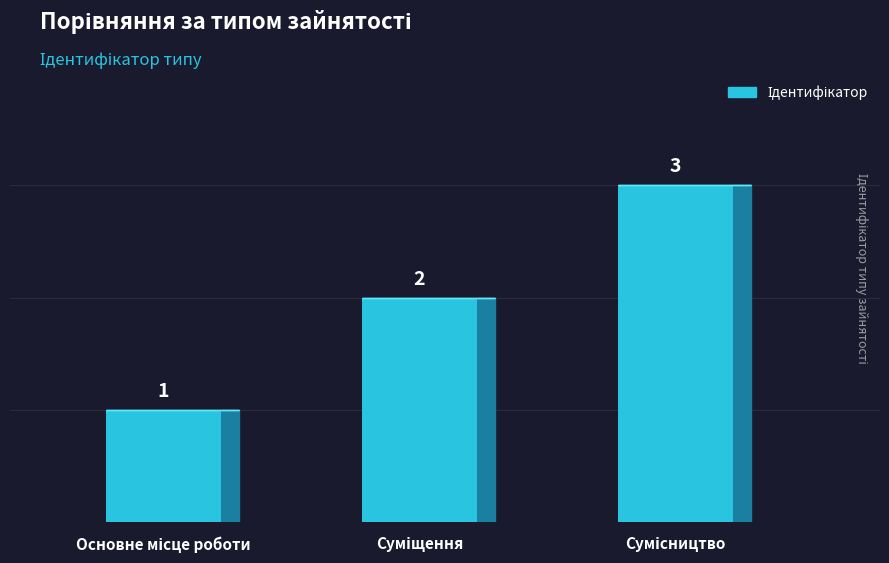

What is the maximum value shown in the chart?

3